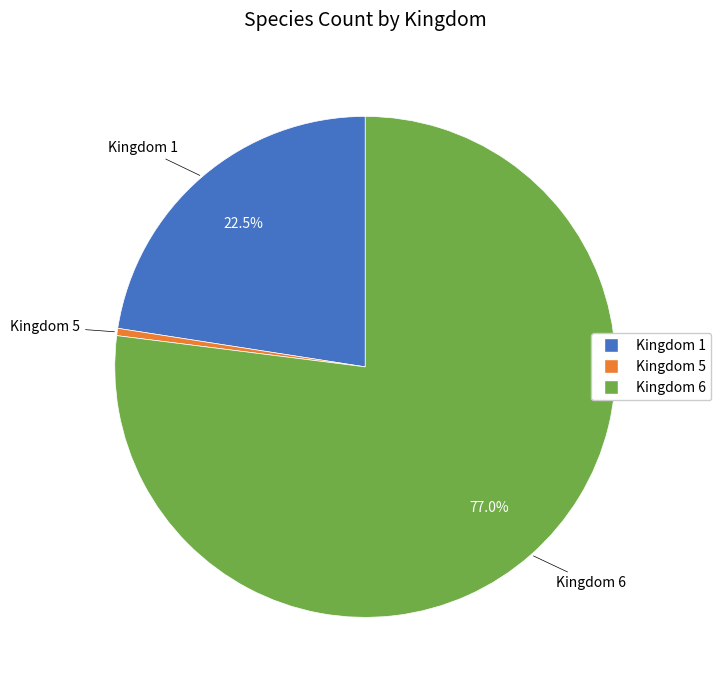

To the nearest percent, what is the average slice percentage?

33%